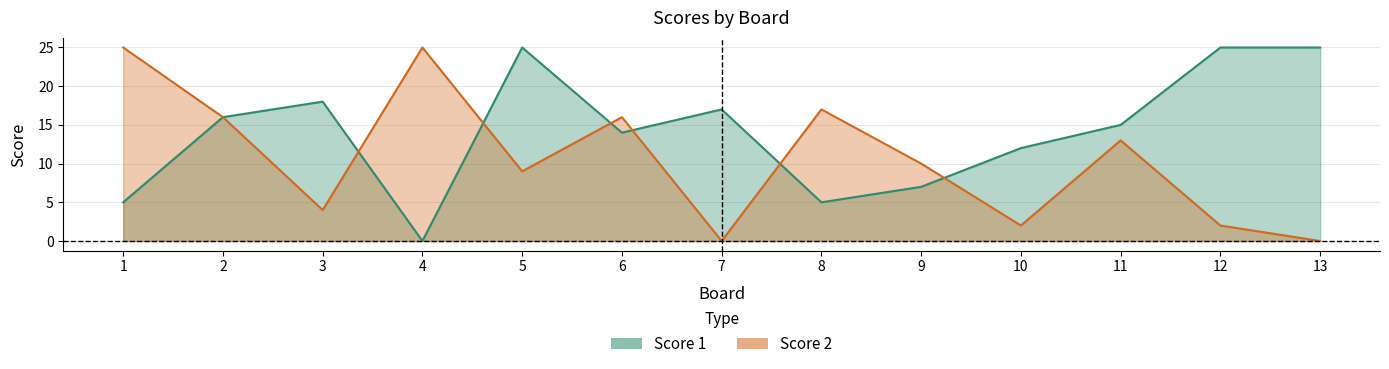

At how many categories does at least one series exceed 5?

13